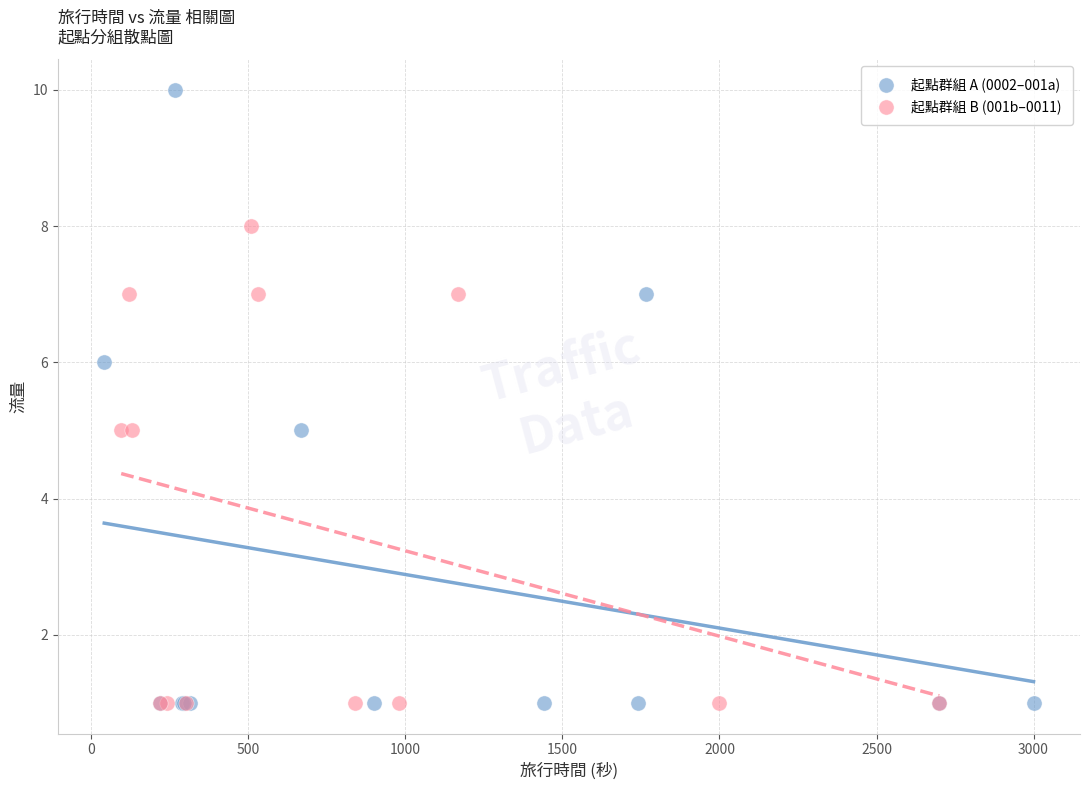

Which series contains the highest Y value?

起點群組 A (0002–001a)